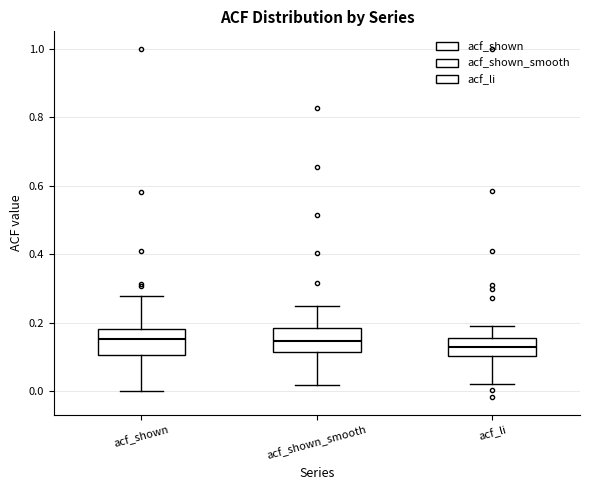

Reading left to right, read every box against the y-axis: the position of its median line, the range the box covers, and the ends of its whiskers. The values are not printed on the chart, so give them approximately, as read against the axis.

acf_shown: median 0.16, box 0.10 to 0.18, whiskers 0.00 to 0.28
acf_shown_smooth: median 0.14, box 0.12 to 0.18, whiskers 0.02 to 0.24
acf_li: median 0.14, box 0.10 to 0.16, whiskers 0.02 to 0.20